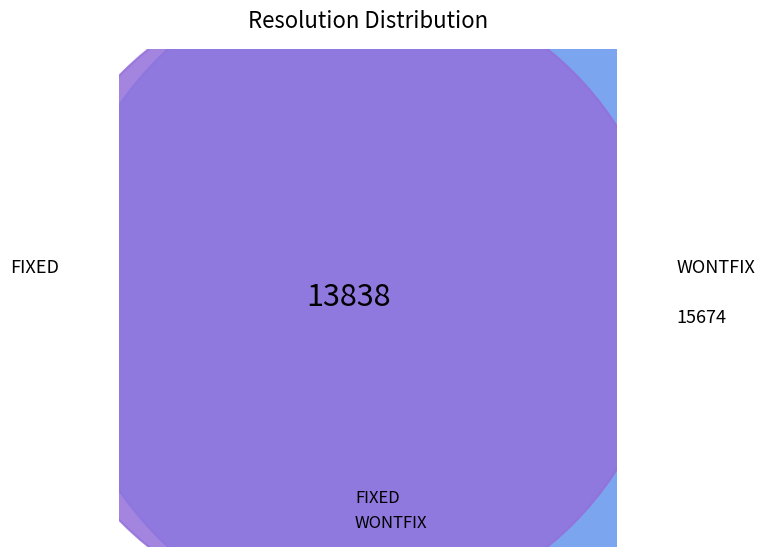

What is the ratio of the value at WONTFIX to the value at FIXED?

1.1